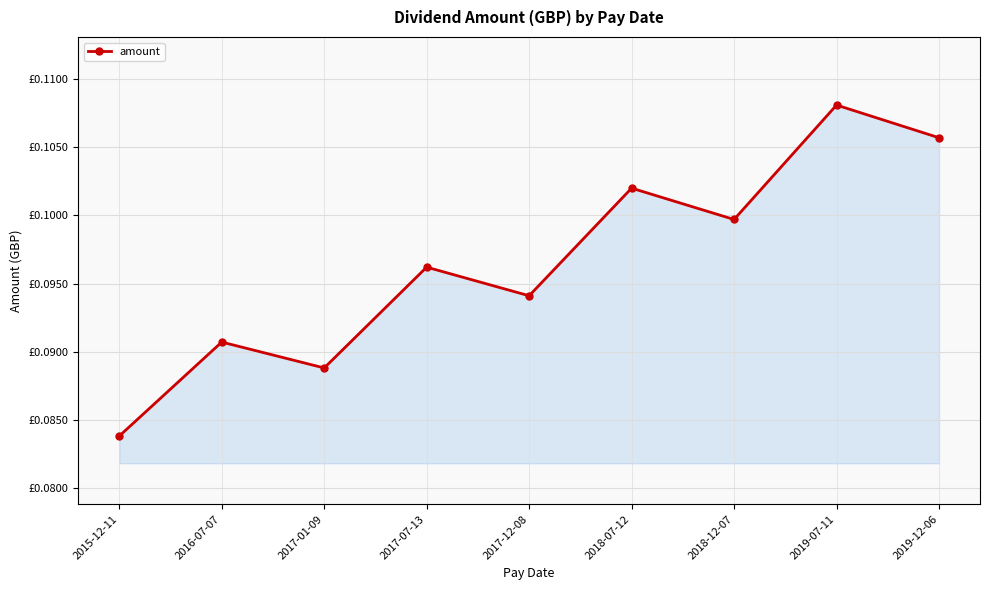

What is the label of the 2nd point from the right?

2019-07-11